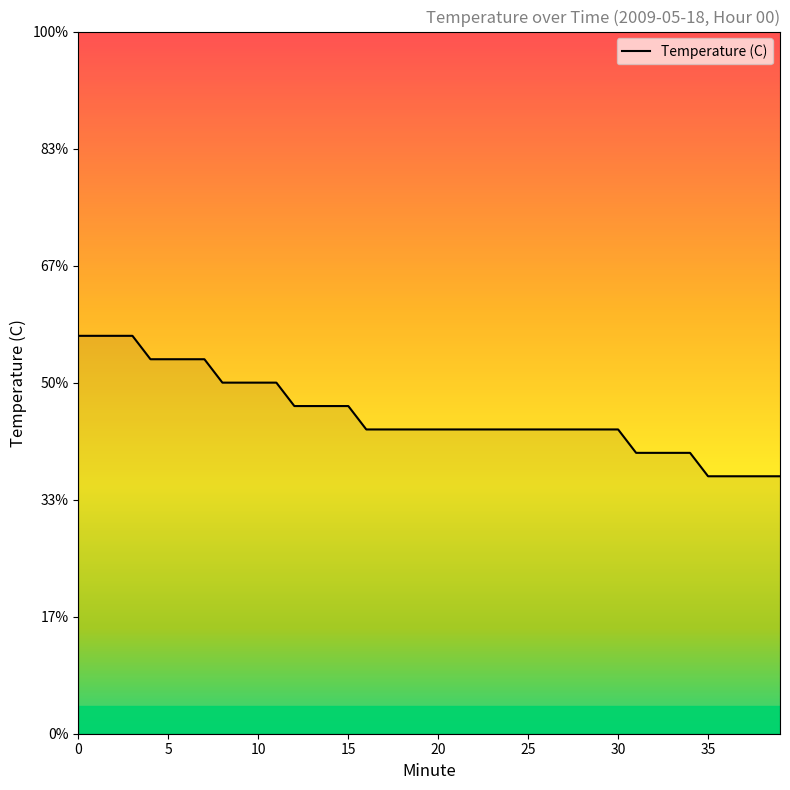

Does the chart have visible grid lines?

No